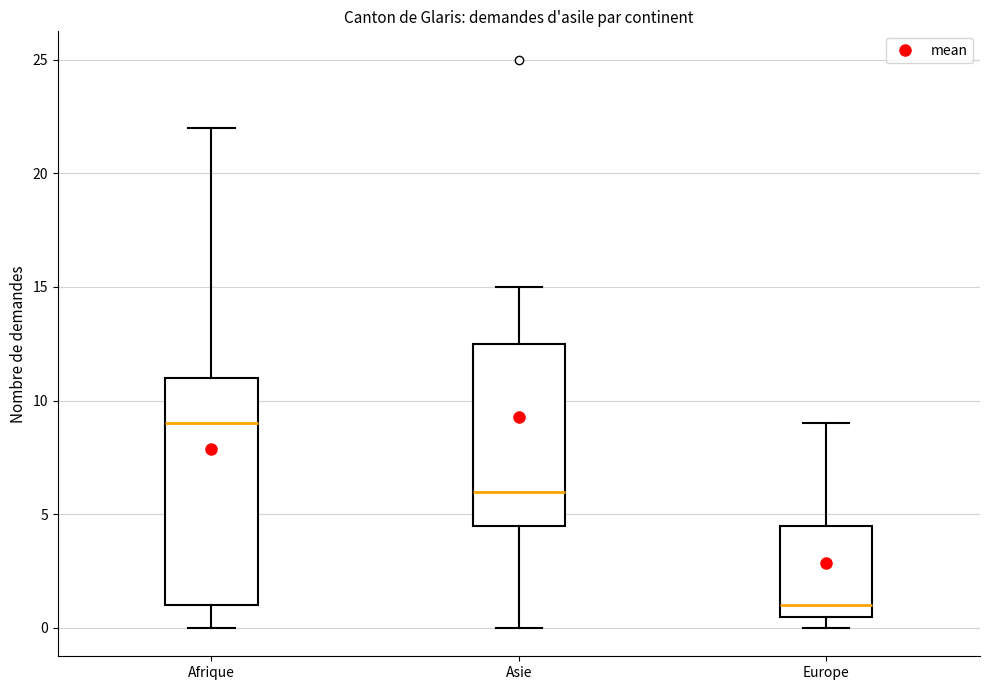

Reading left to right, read every box against the y-axis: the position of its median line, the range the box covers, and the ends of its whiskers. The values are not printed on the chart, so give them approximately, as read against the axis.

Afrique: median 9.0, box 1.0 to 11.0, whiskers 0.0 to 22.0
Asie: median 6.0, box 4.5 to 12.5, whiskers 0.0 to 15.0
Europe: median 1.0, box 0.5 to 4.5, whiskers 0.0 to 9.0